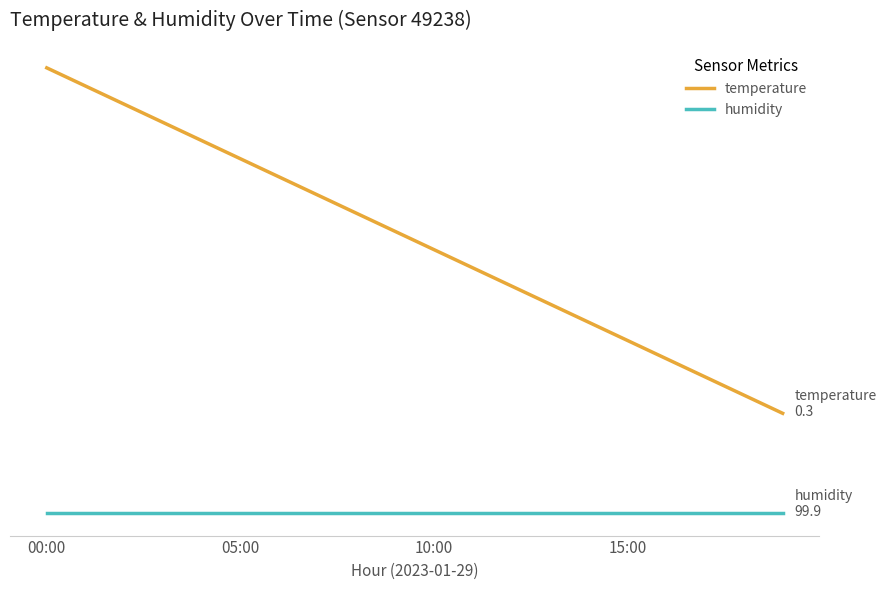

Rank the series by their maximum value, from highest to lowest.

temperature, humidity